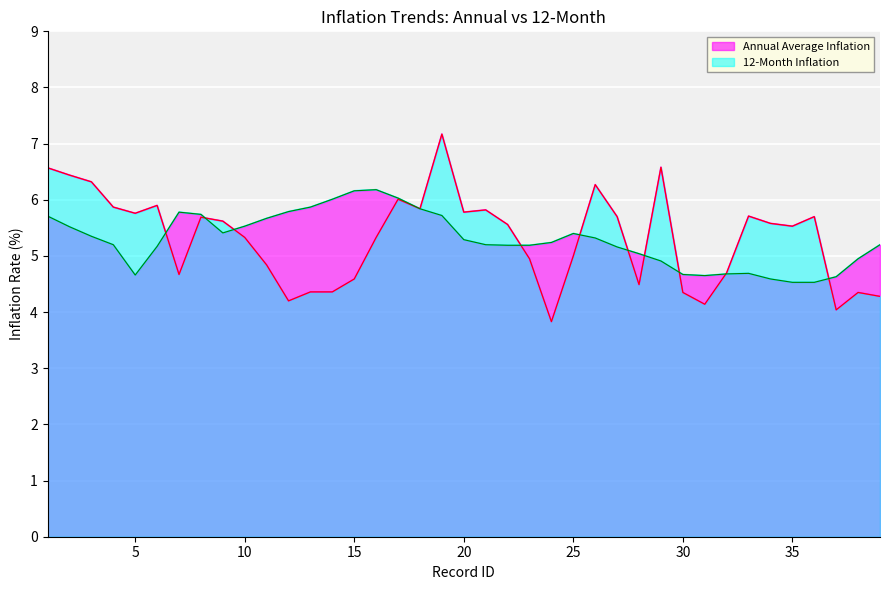

In 12-Month Inflation, how many points are lower than both neighbors (excluding endpoints)?

10